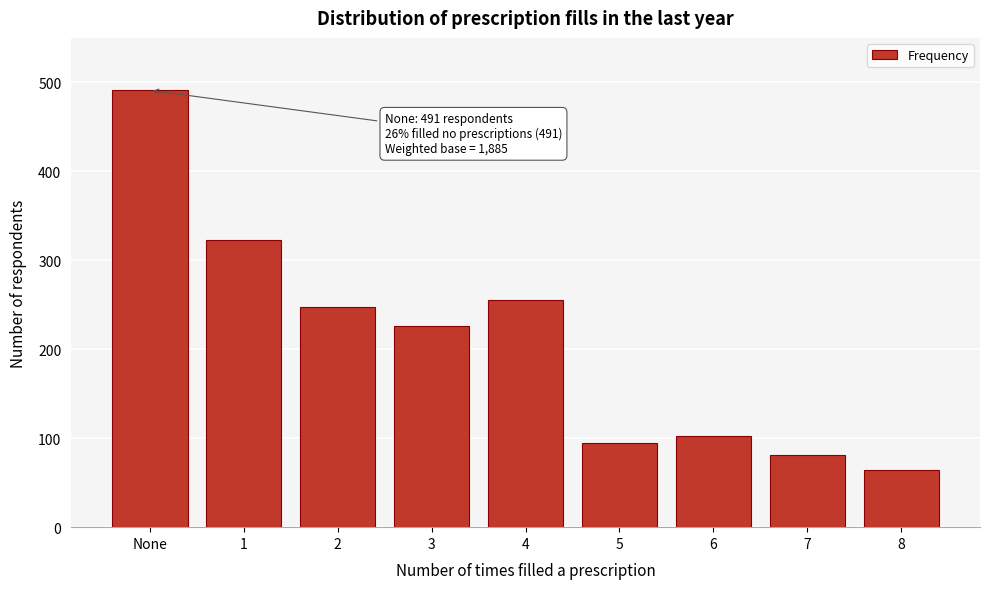

Reading left to right, what are all the values shown in this chart?

491	323	248	226	255	95	102	81	64